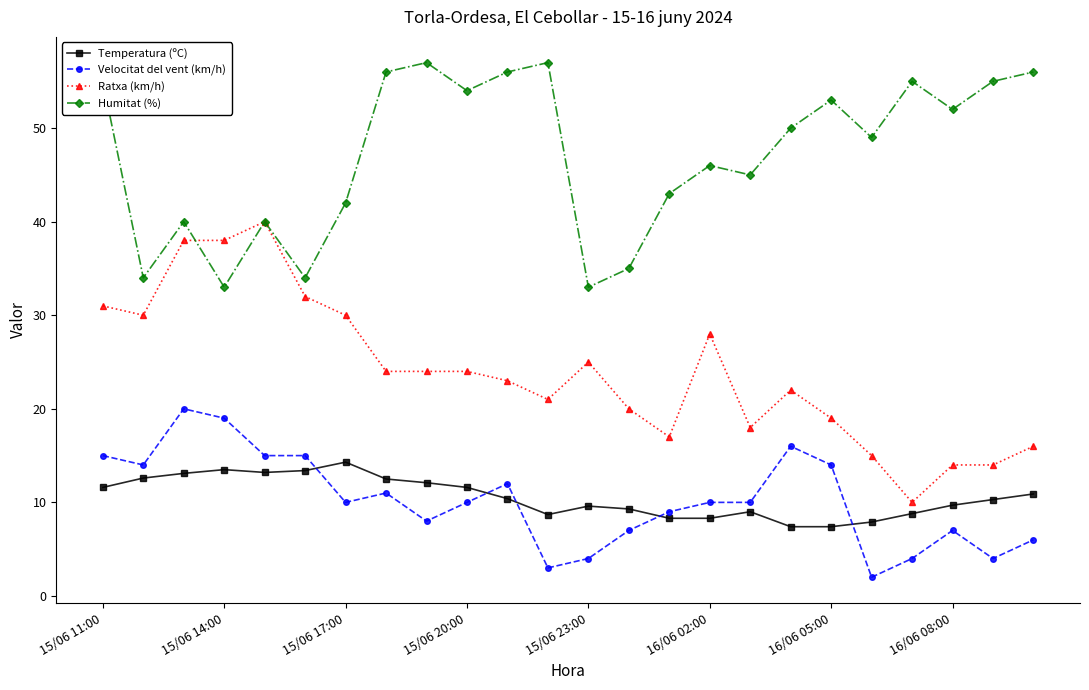

True or false: Temperatura (ºC) has more than 1 interior local peaks.

True